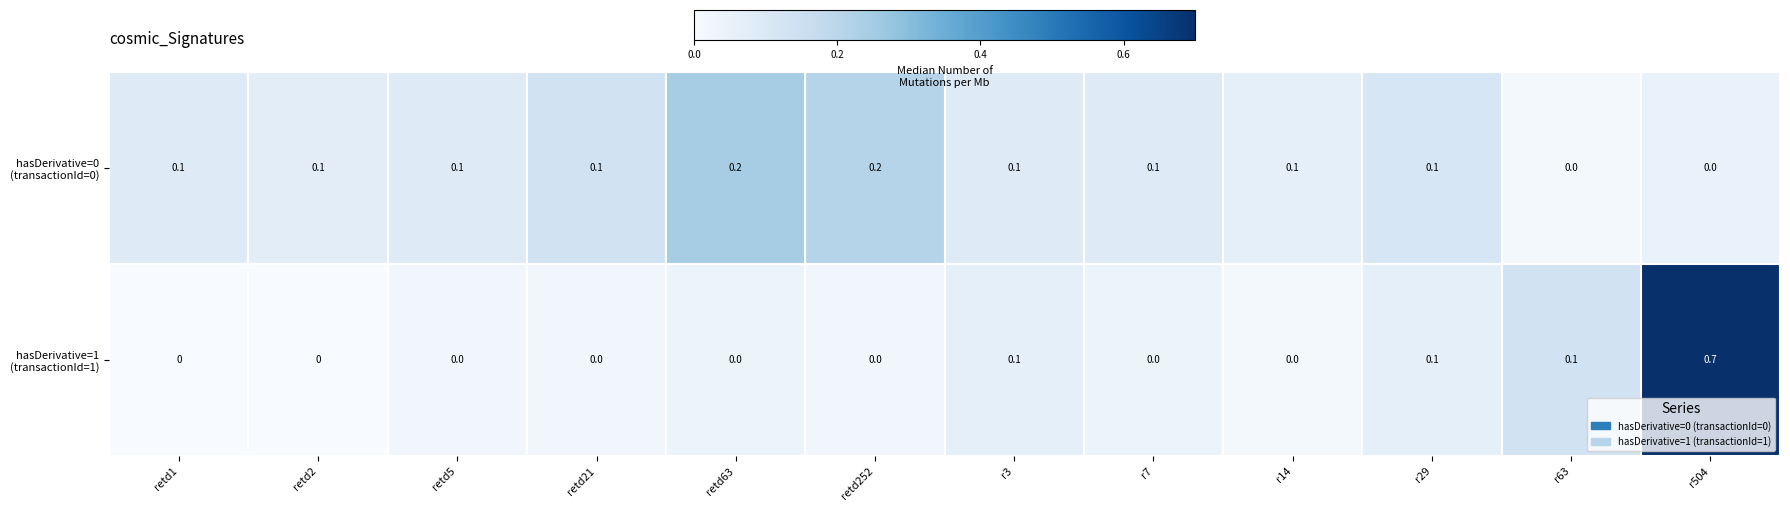

Which label corresponds to the largest value in the chart?

r504